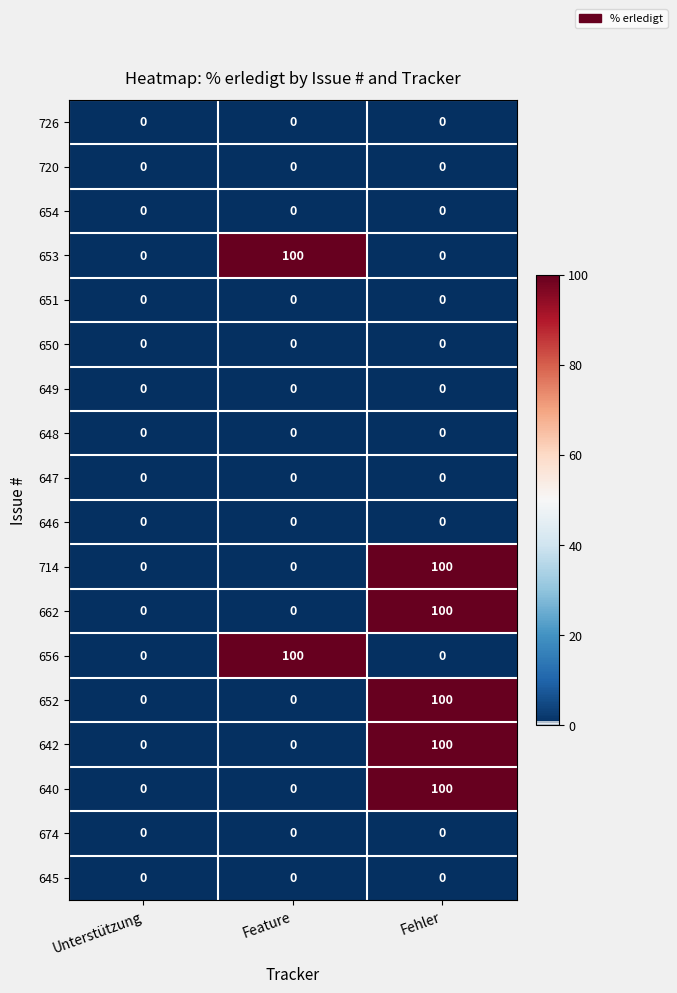

What is the average value of the 653 series?

33